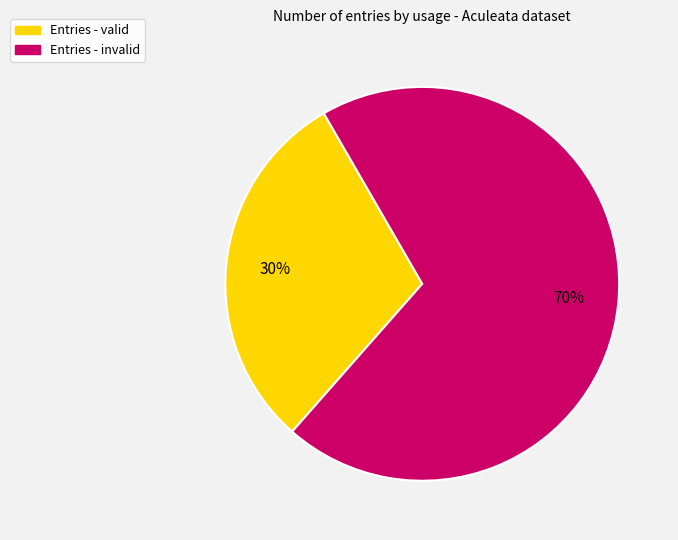

To the nearest percent, what is the difference between the largest and smallest slice percentages?

40%